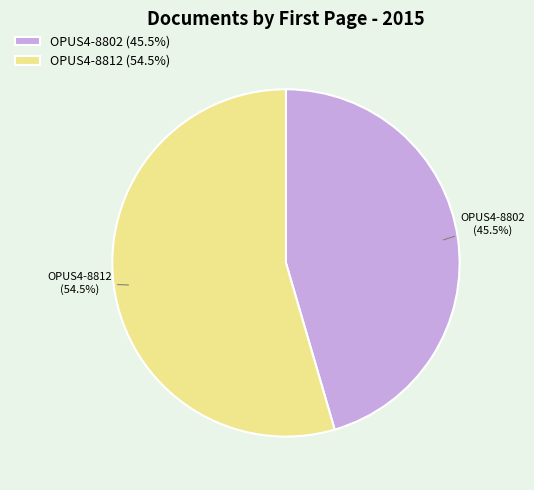

What percentage is NOT represented by OPUS4-8812?

45.5%